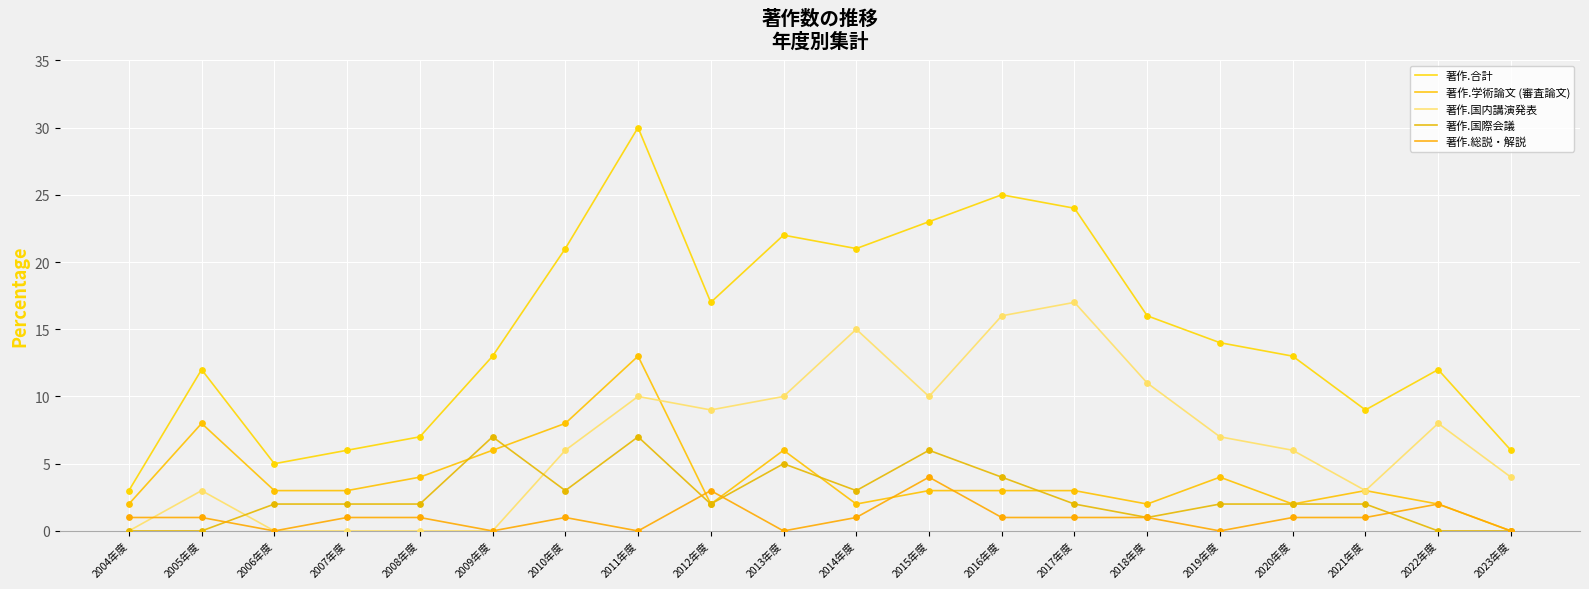

Which series has the largest total across all categories?

著作.合計